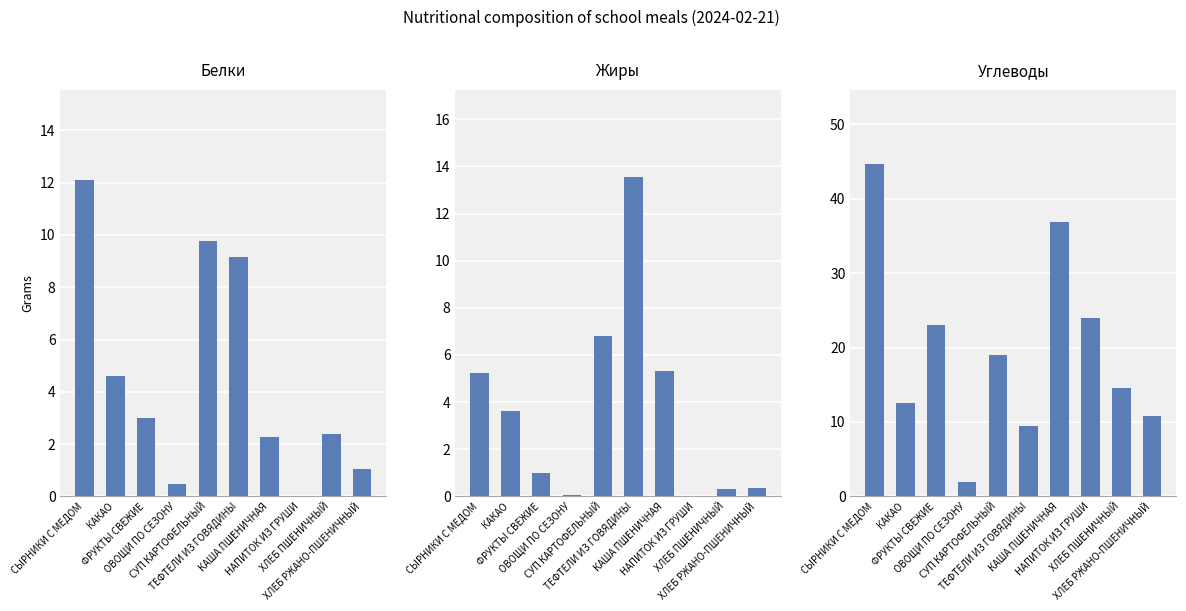

What is the difference between the Белки values at ОВОЩИ ПО СЕЗОНУ and ФРУКТЫ СВЕЖИЕ?

2.5